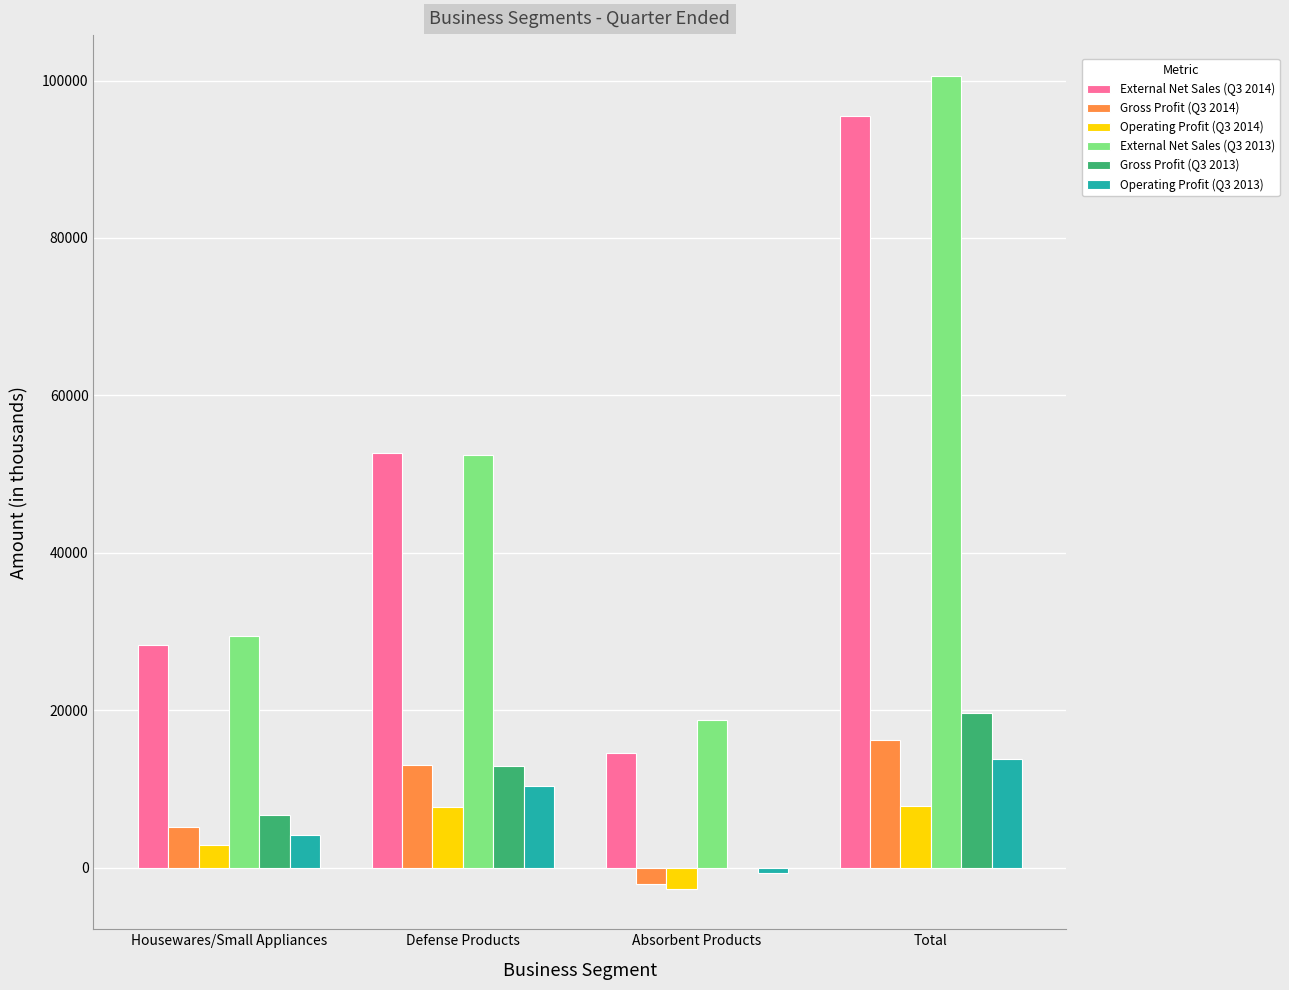

Which series has the largest range (max minus min)?

External Net Sales (Q3 2013)